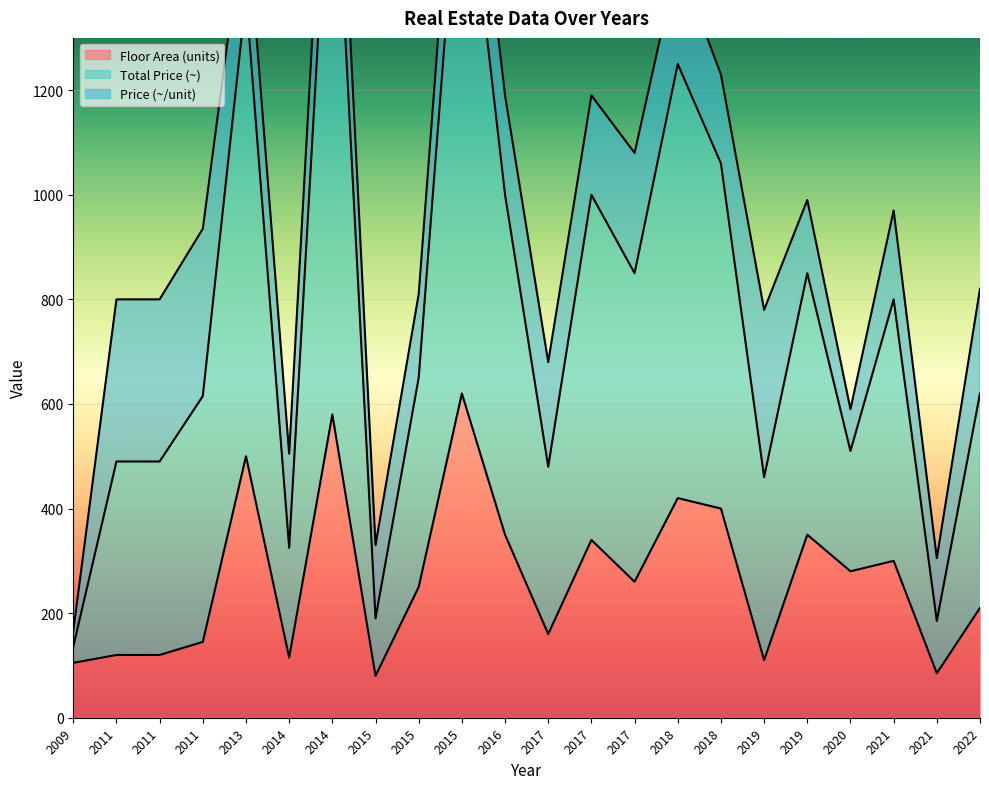

How many data points in Floor Area (units) are less than 260?

11